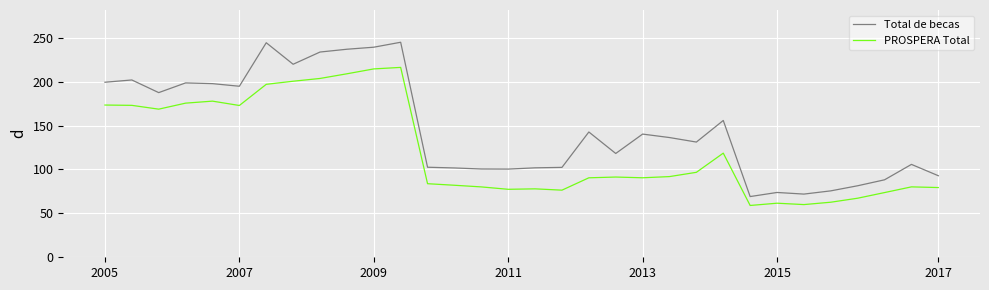

List the series in order of their peak value, highest first.

Total de becas, PROSPERA Total